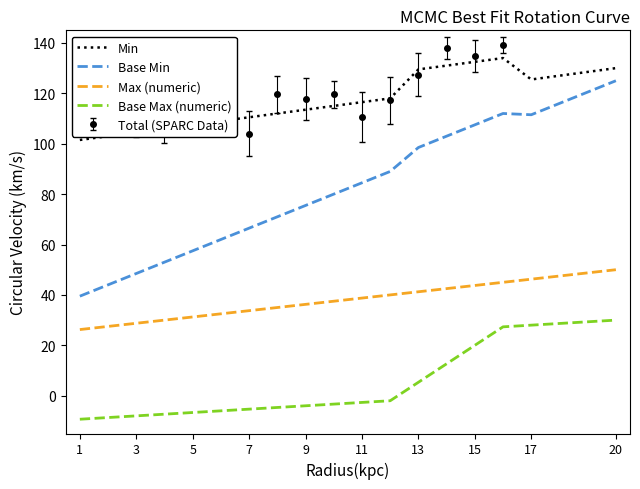

What is the highest value of the Min series?

134.0